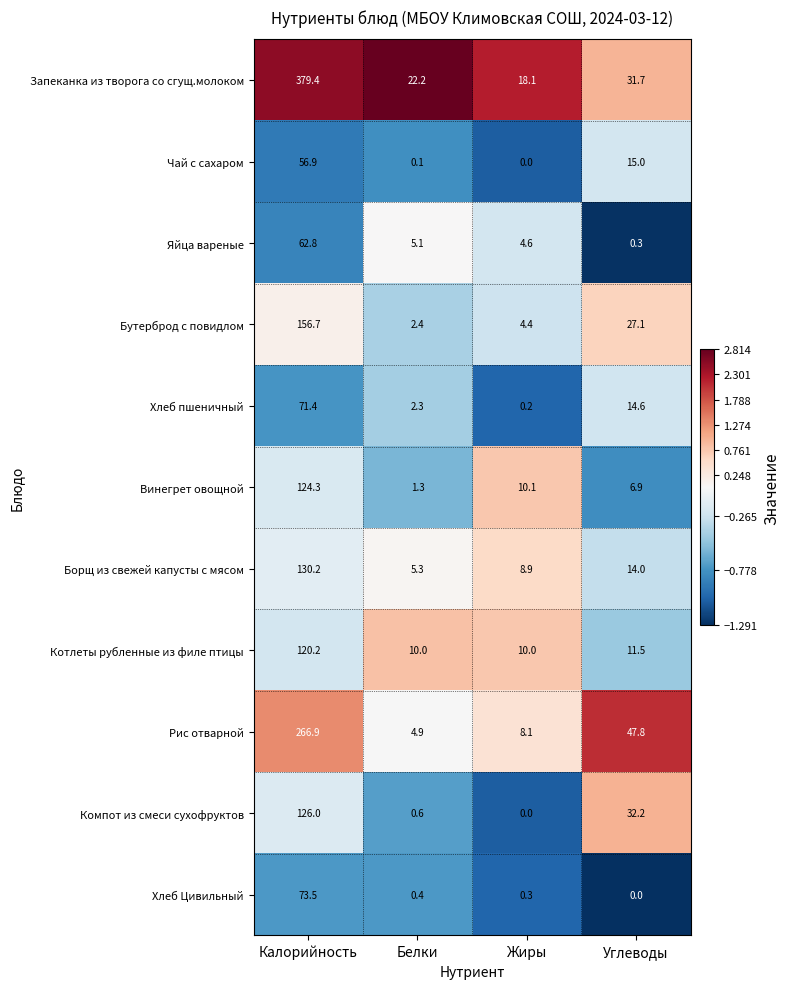

At which label does Котлеты рубленные из филе птицы first exceed 11?

Калорийность